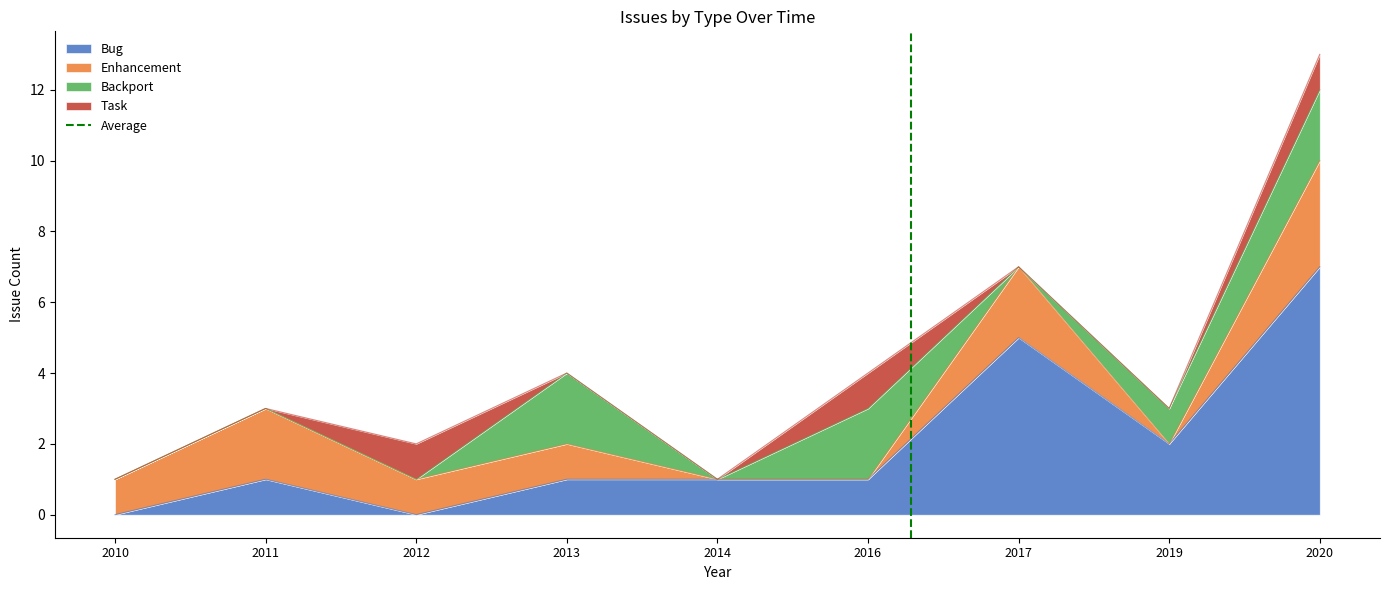

True or false: the data shows 0 at 2010.

True